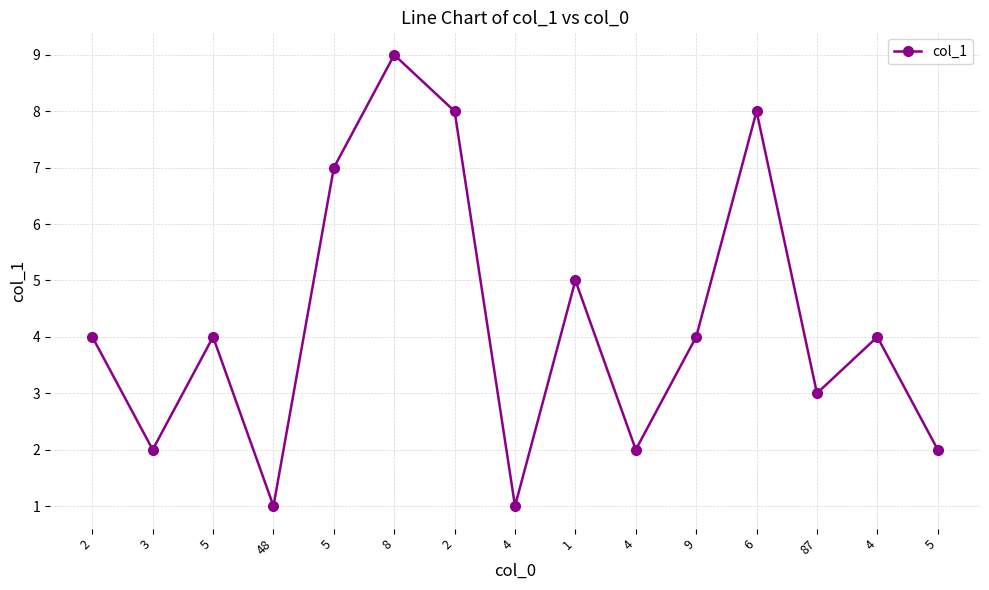

Reading right to left, what are all the values shown in this chart?

2	4	3	8	4	2	5	1	8	9	7	1	4	2	4